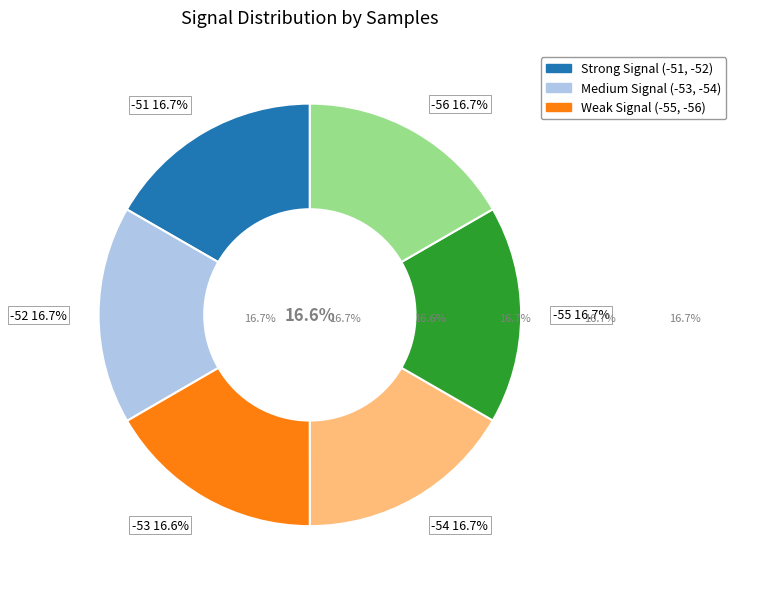

Is it true that -55 is 22% of the pie?

False